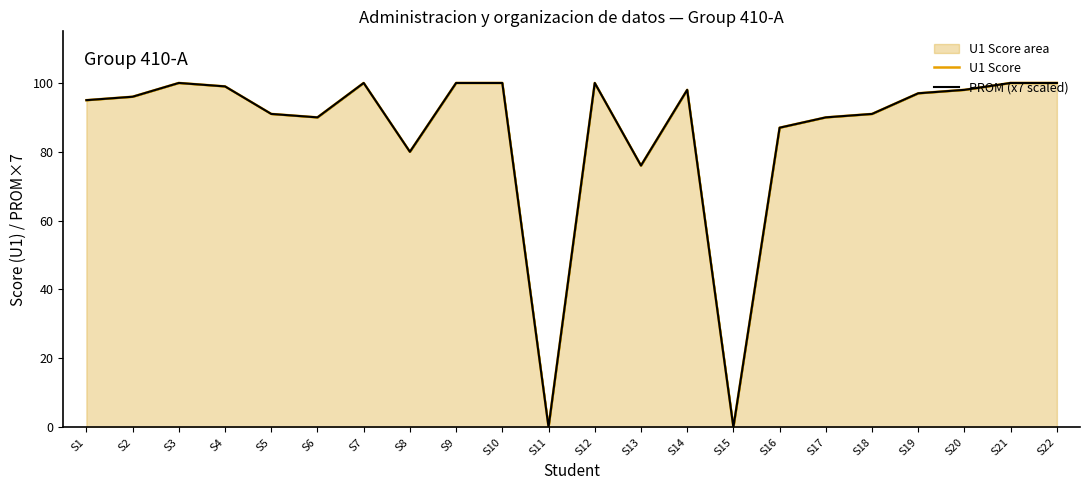

True or false: PROM (x7 scaled) and U1 Score intersect in this chart.

True